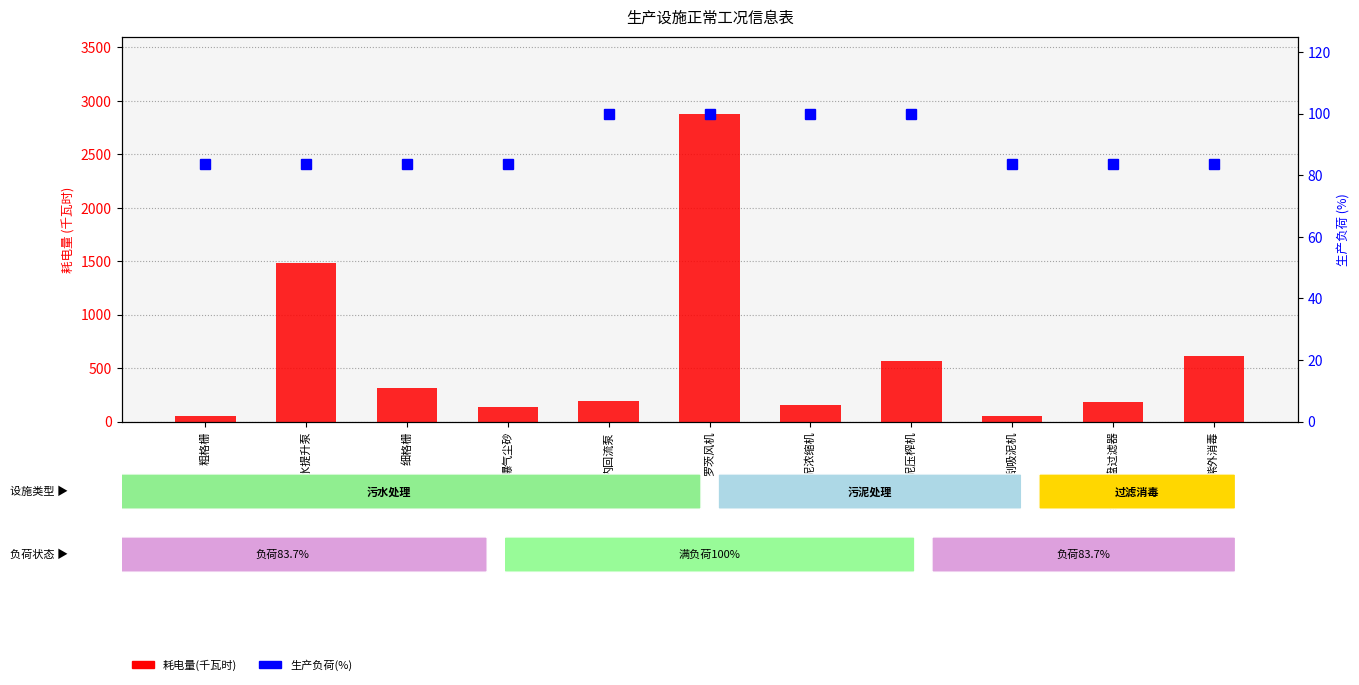

What are all the series names shown in the legend?

耗电量(千瓦时), 生产负荷(%)